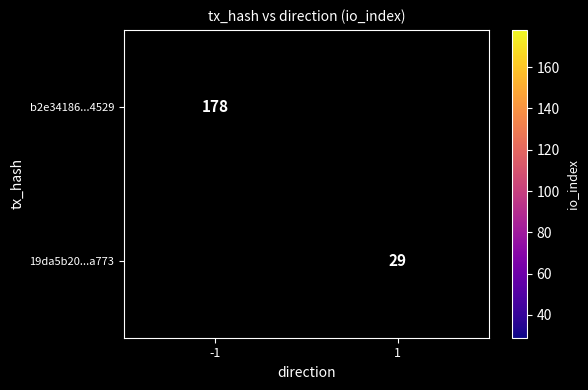

Is it true that 19da5b20...a773 equals 8 at 1?

False